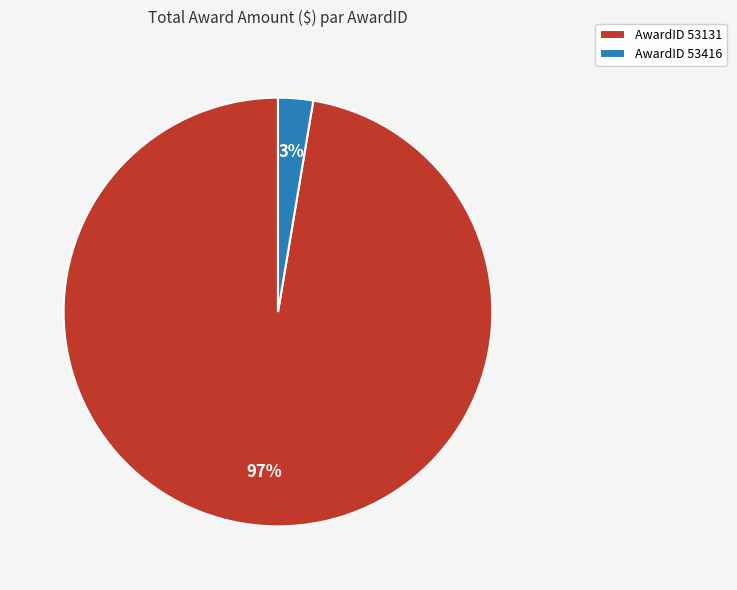

To the nearest percent, what portion does AwardID 53416 represent?

3%